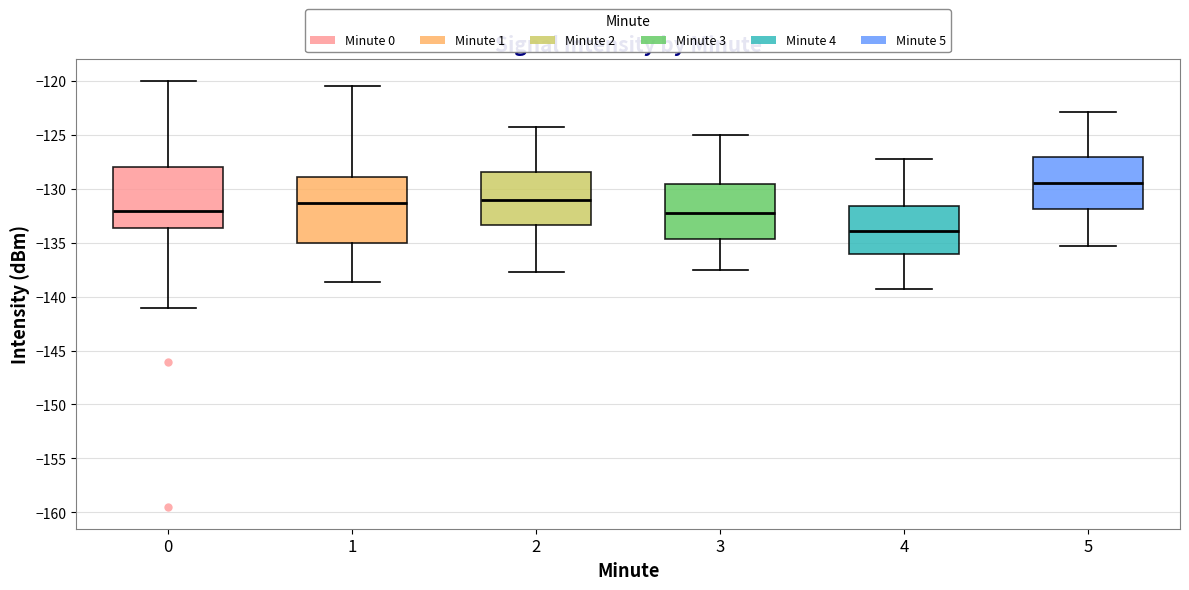

Reading left to right, read every box against the y-axis: the position of its median line, the range the box covers, and the ends of its whiskers. The values are not printed on the chart, so give them approximately, as read against the axis.

0: median -132.0, box -133.5 to -128.0, whiskers -141.0 to -120.0
1: median -131.5, box -135.0 to -129.0, whiskers -138.5 to -120.5
2: median -131.0, box -133.5 to -128.5, whiskers -137.5 to -124.0
3: median -132.5, box -134.5 to -129.5, whiskers -137.5 to -125.0
4: median -134.0, box -136.0 to -131.5, whiskers -139.5 to -127.0
5: median -129.5, box -132.0 to -127.0, whiskers -135.5 to -123.0